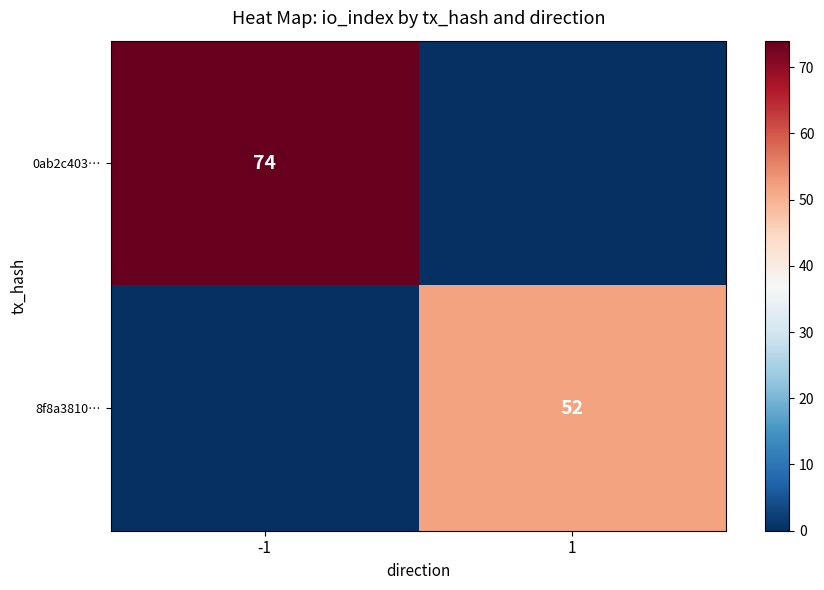

The 8f8a3810… series shows 93 at 1. True or false?

False